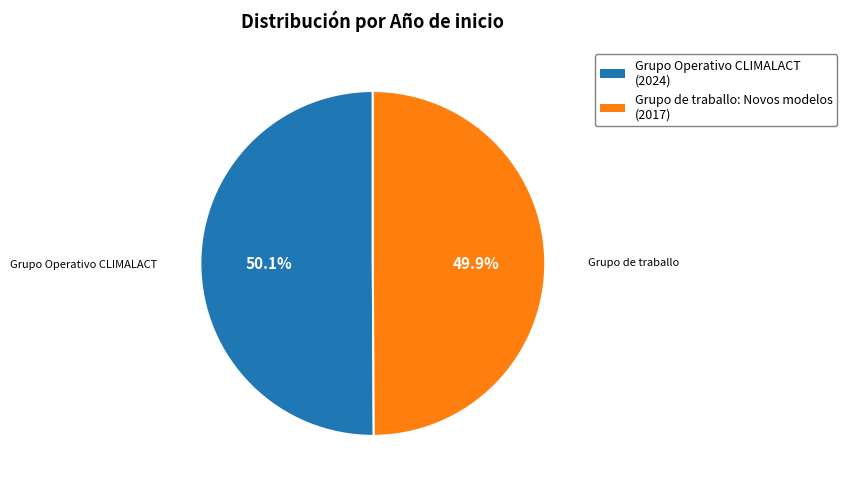

To the nearest percent, what percentage of the pie is Grupo Operativo CLIMALACT?

50%